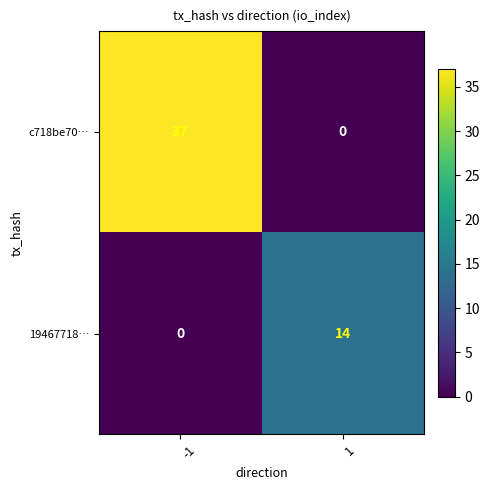

List the series in order of their overall mean, highest first.

c718be70…, 19467718…